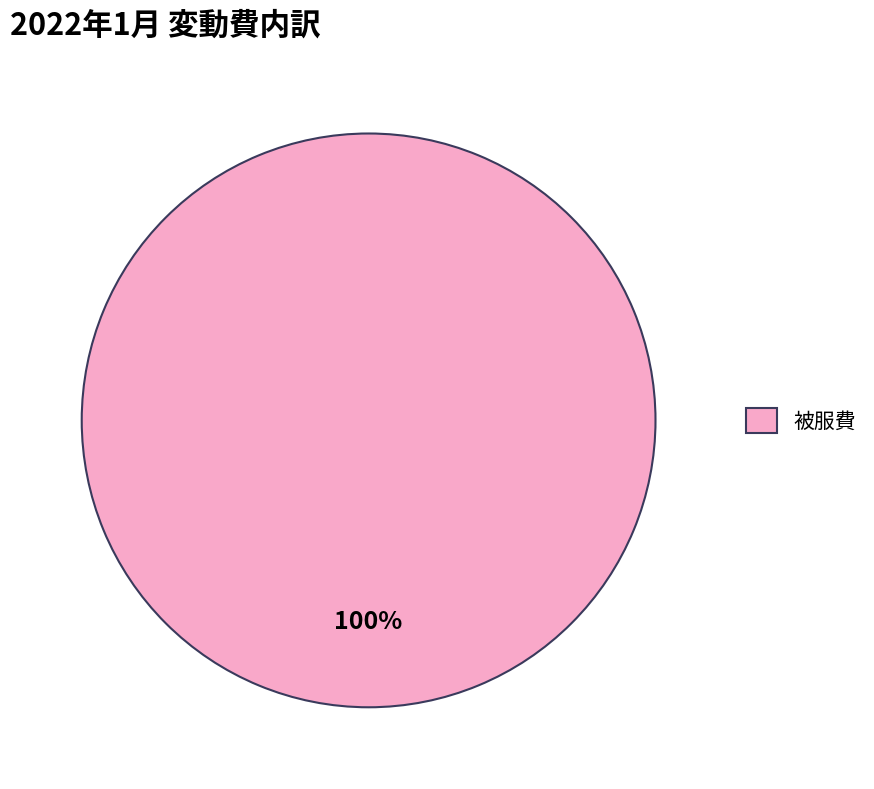

True or false: 被服費 accounts for 91% of the total.

False